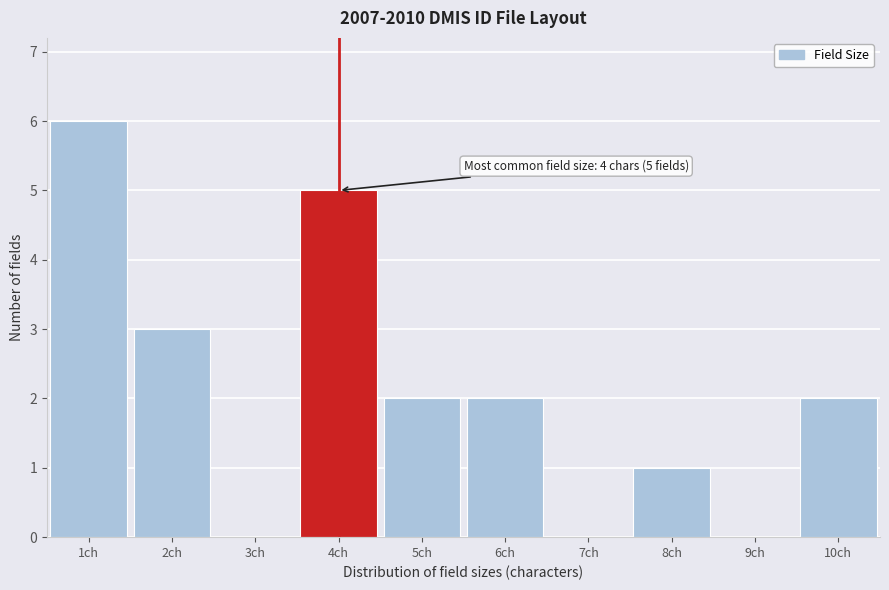

Over which range of the x-axis is the bar tallest?

0.5 to 1.5